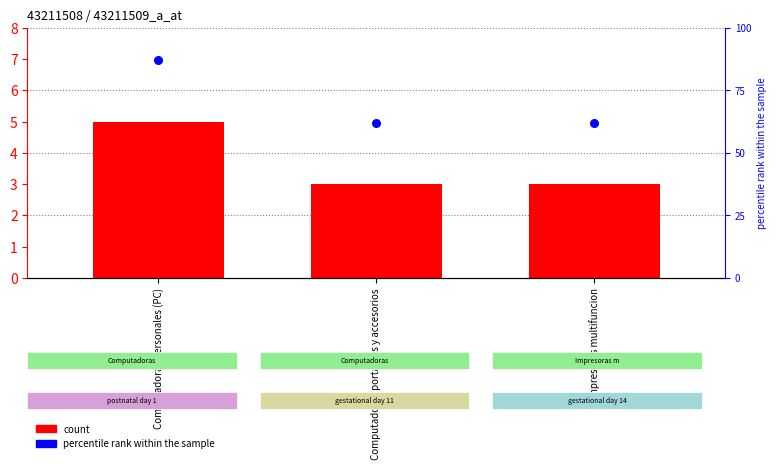

Which series has the widest spread of Y values?

percentile rank within the sample